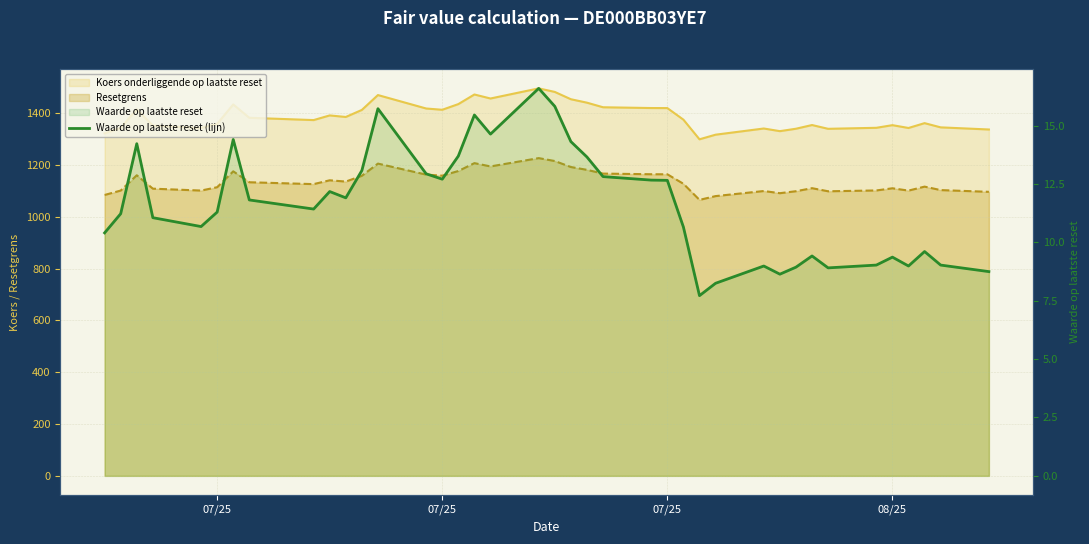

How many data points does each series have?

39